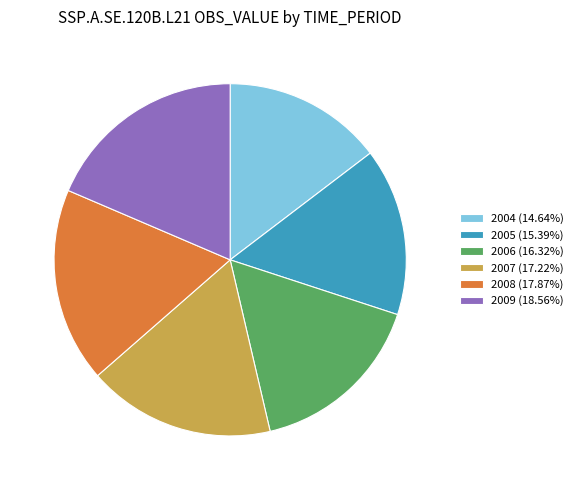

The 2005 slice represents 23% of the pie. True or false?

False